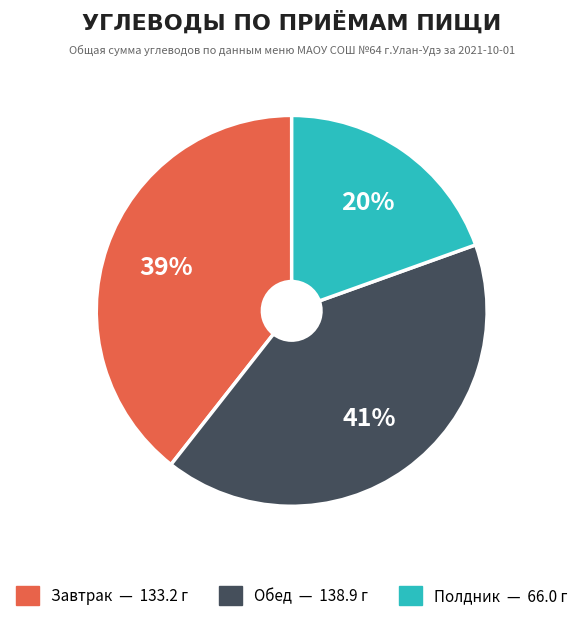

Between Завтрак and Обед, which is larger?

Обед